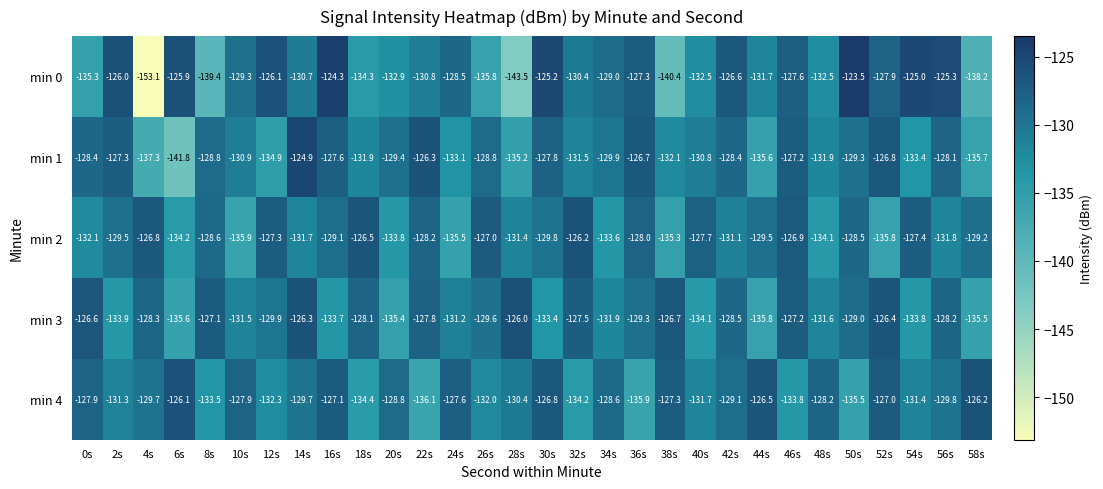

At 14s, list the series in order from smallest to largest.

min 2, min 0, min 4, min 3, min 1